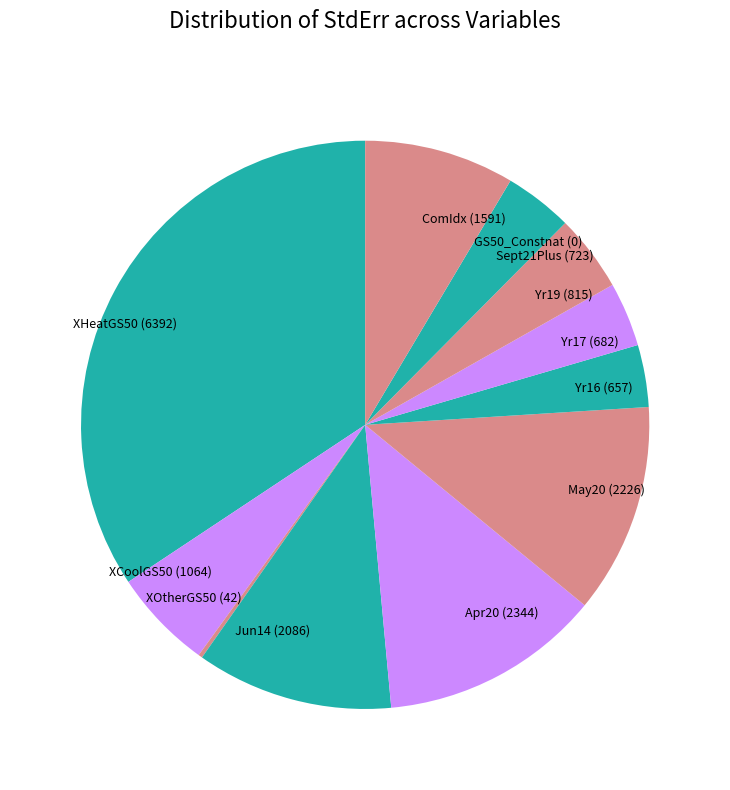

True or false: Sept21Plus (723) accounts for 12% of the total.

False